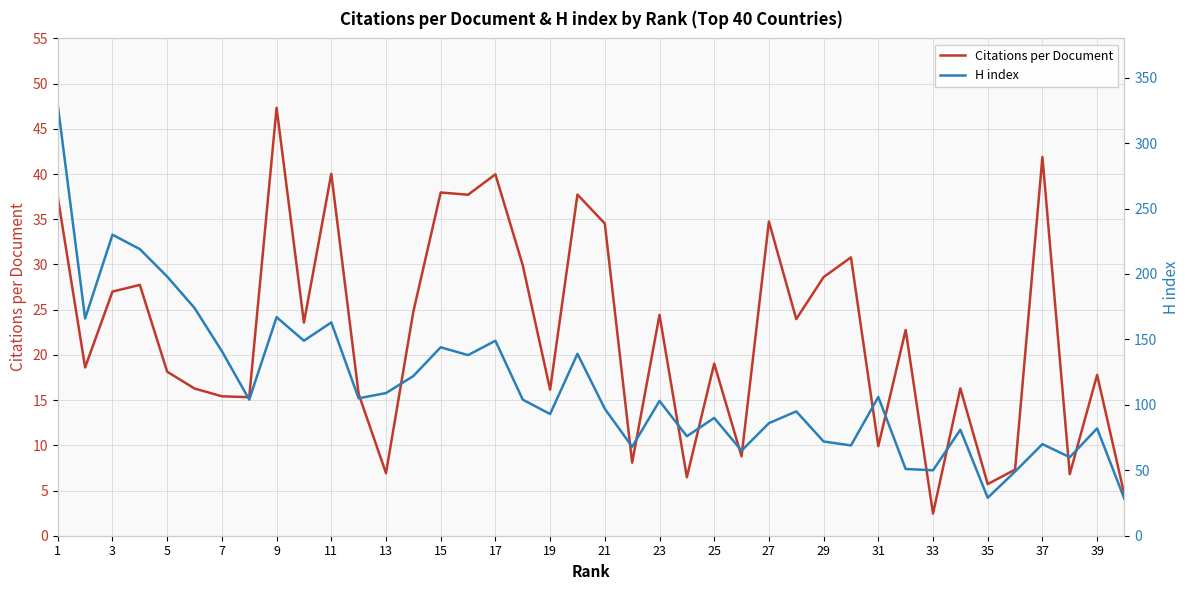

Which category has the lowest value in the Citations per Document series?

33